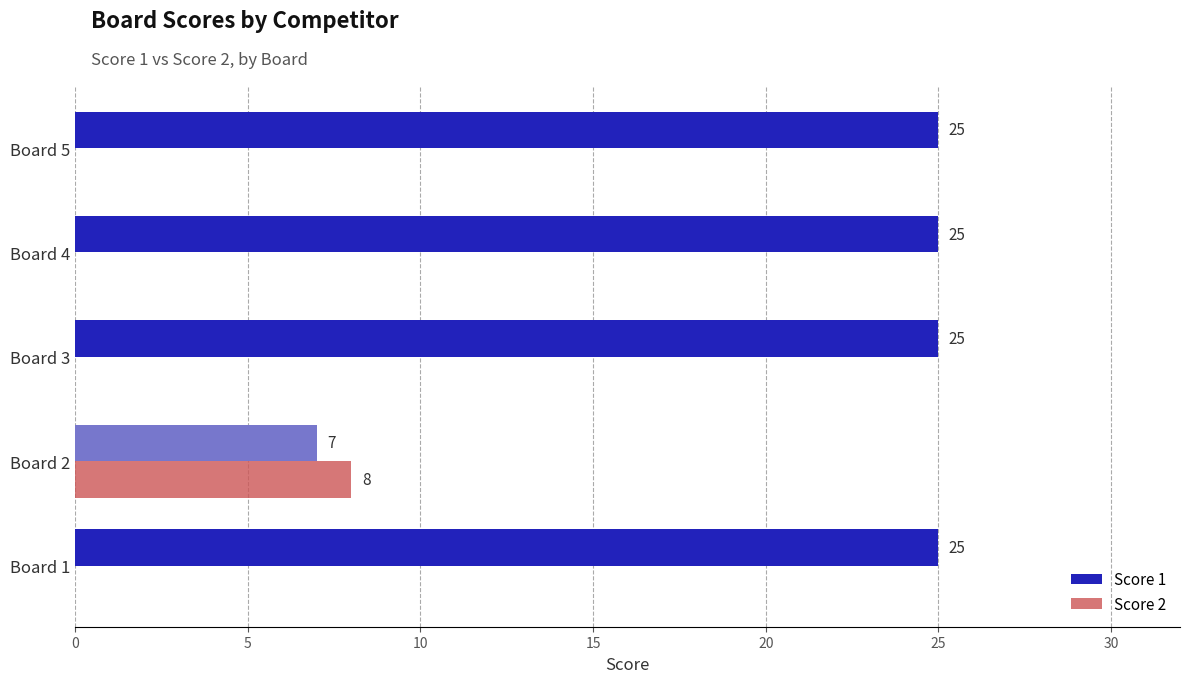

What is the maximum value for Score 2?

8